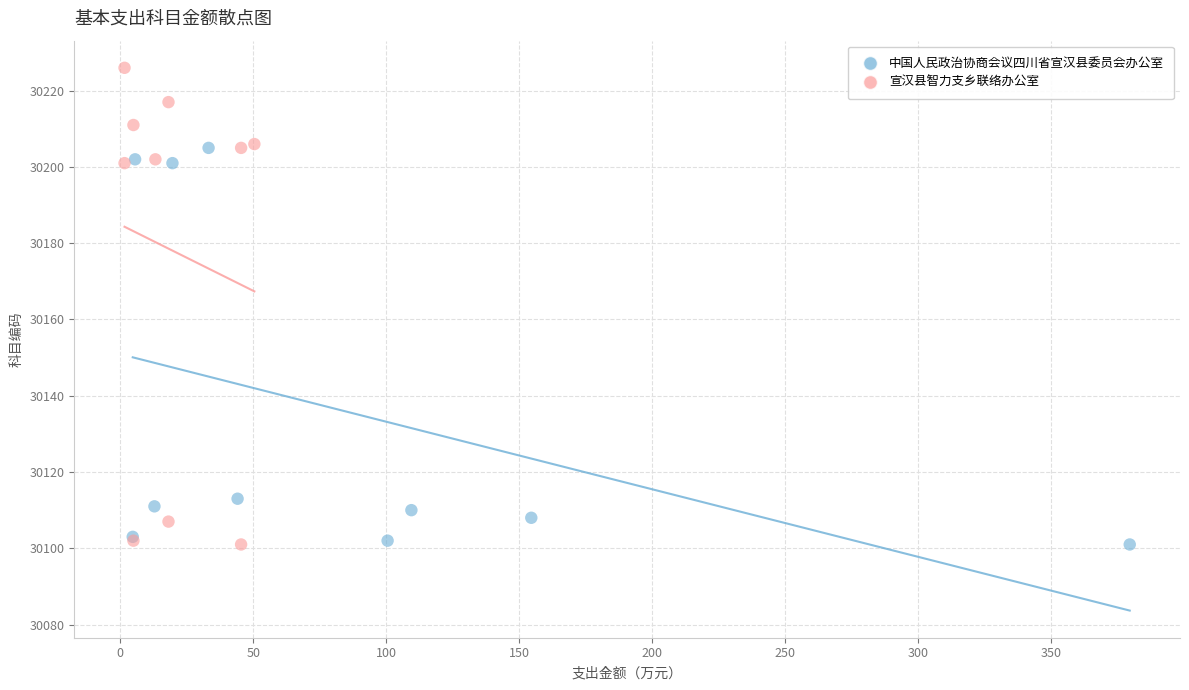

Which series has the largest Y range (max minus min)?

宣汉县智力支乡联络办公室